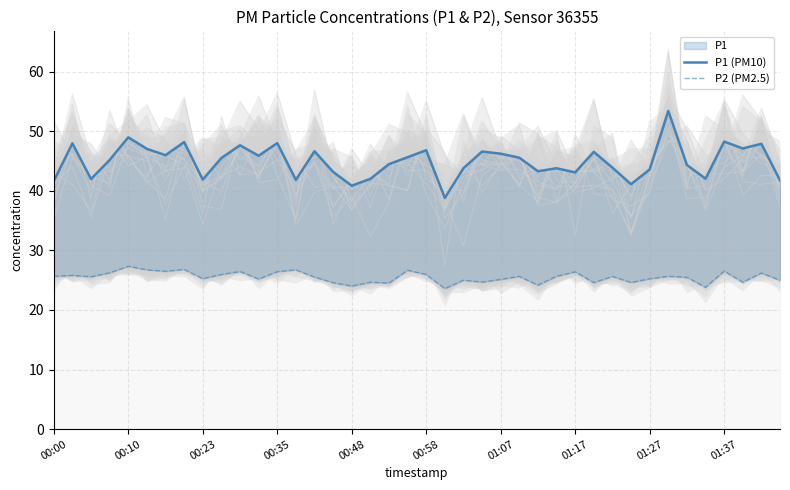

What is the sum of all P2 (PM2.5) values?

1020.1